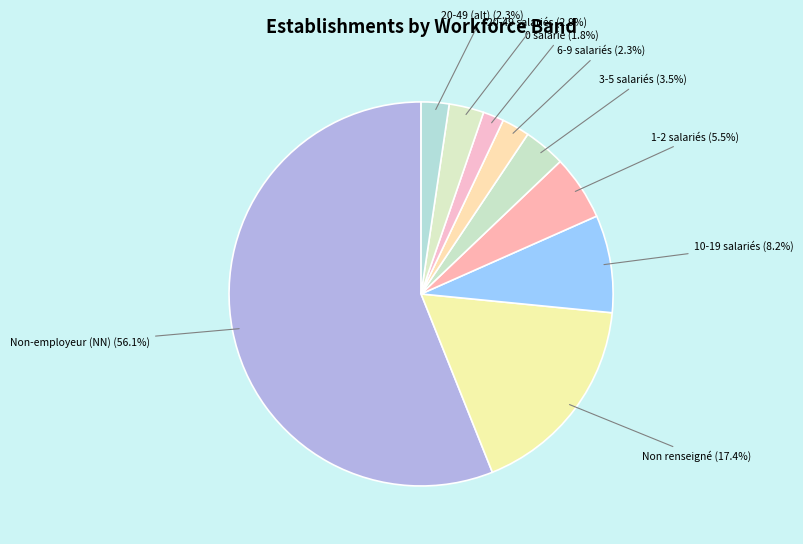

Approximately how many times larger is the value at Non-employeur (NN) compared to Non renseigné?

3.2